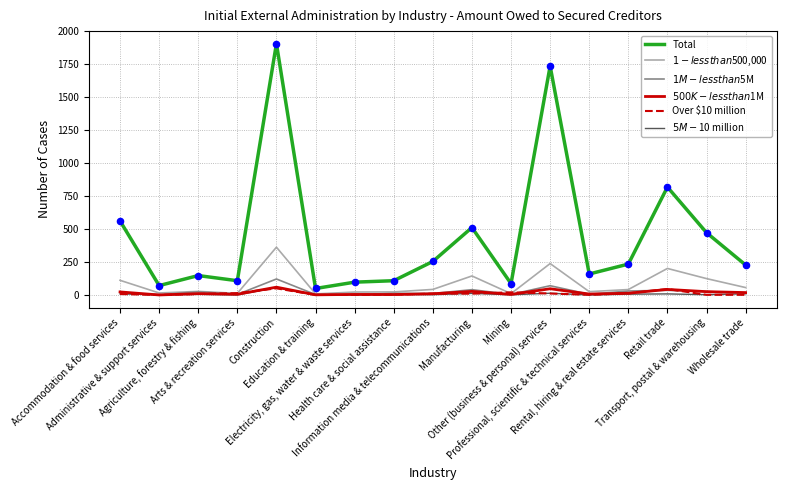

Which series has the largest range (max minus min)?

Total